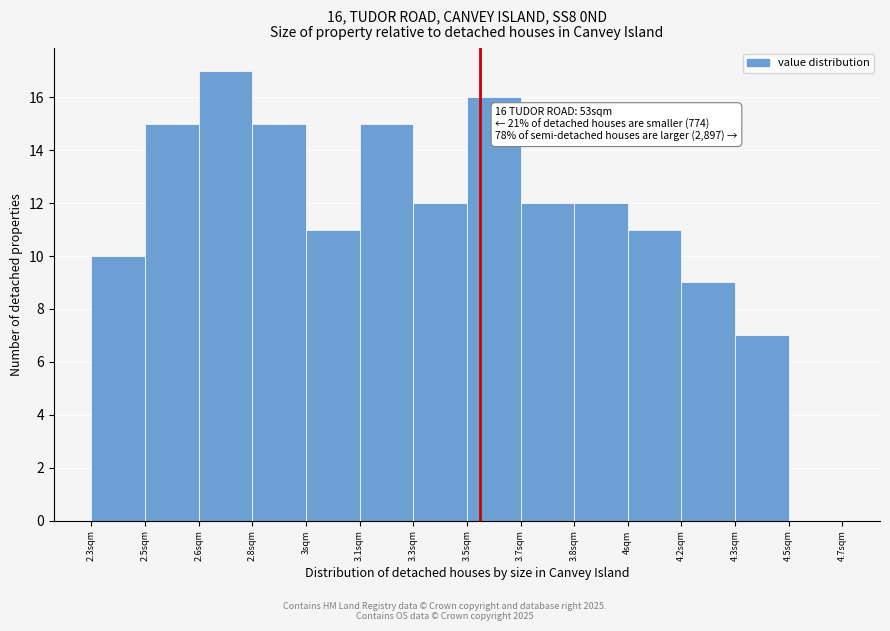

Reading right to left, what are all the values shown in this chart?

4.5sqm=0	4.3sqm=7	4.2sqm=9	4sqm=11	3.8sqm=12	3.7sqm=12	3.5sqm=16	3.3sqm=12	3.1sqm=15	3sqm=11	2.8sqm=15	2.6sqm=17	2.5sqm=15	2.3sqm=10